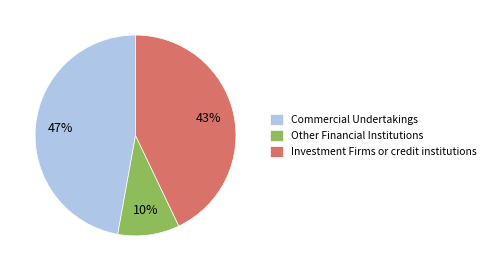

Do Investment Firms or credit institutions and Commercial Undertakings together represent more than half of the pie?

Yes